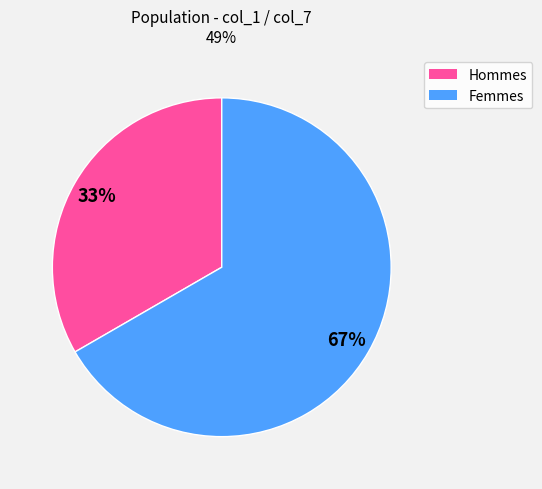

How many slices are in this pie chart?

2